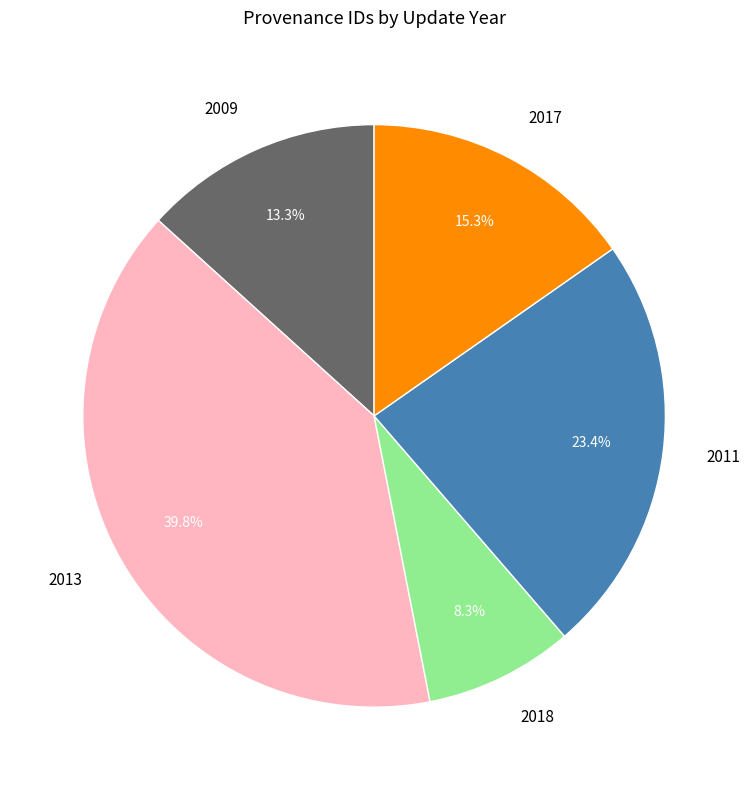

Do 2011 and 2018 together represent more than half of the pie?

No